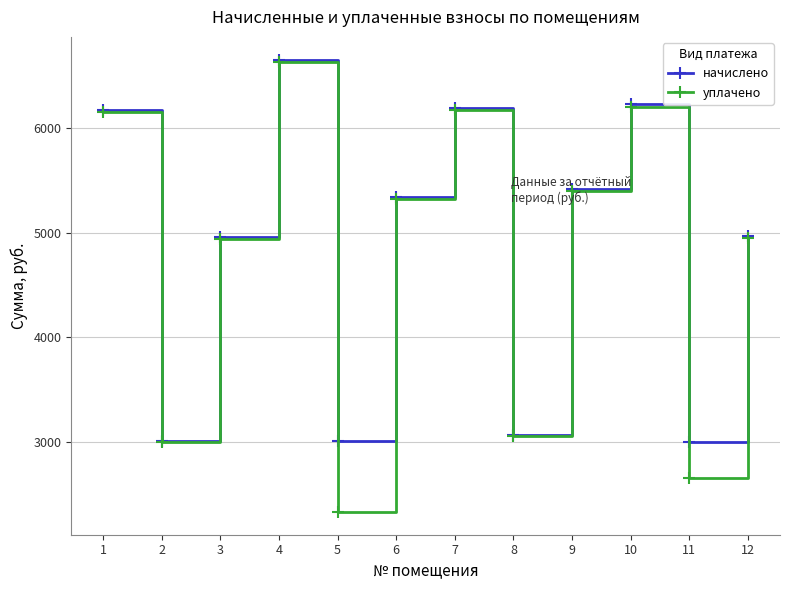

What is the approximate value of уплачено at 11?

2654.9